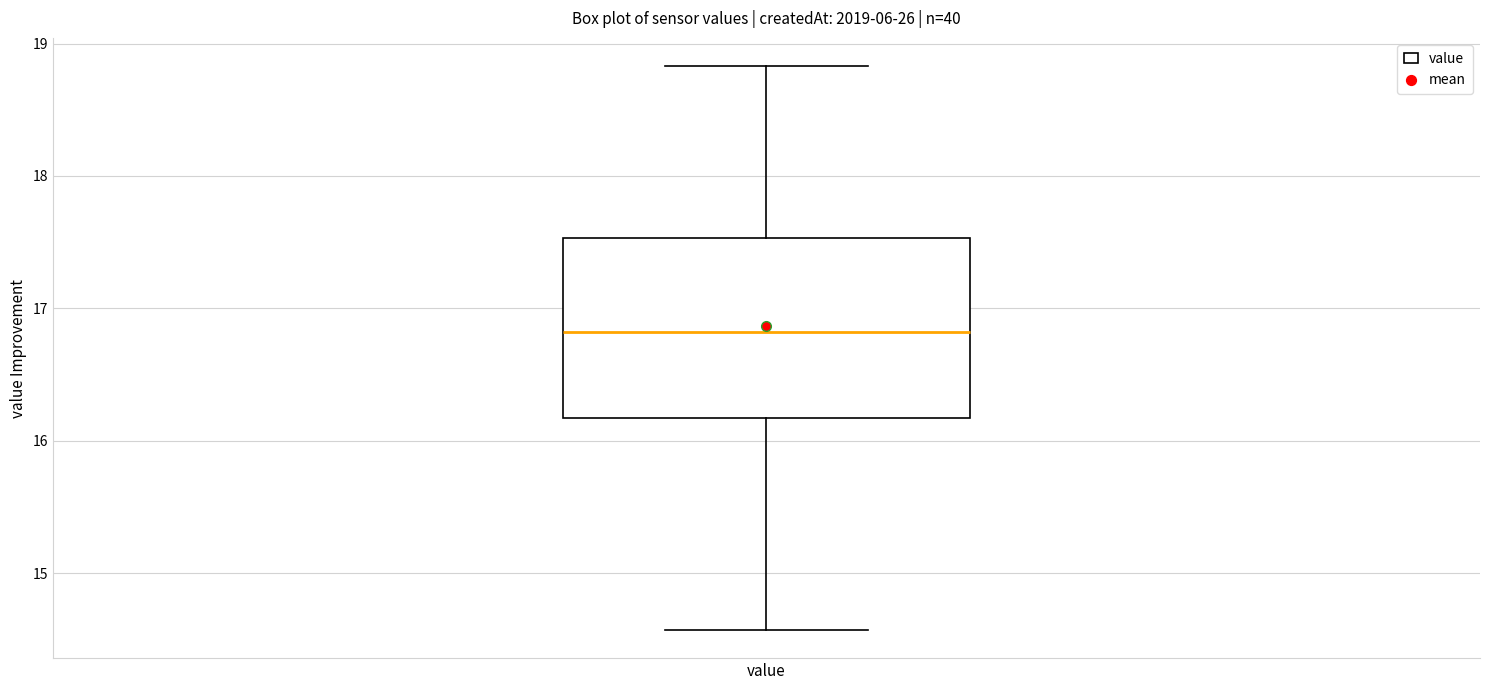

Transcribe this box plot: give where the median line is, the range the box spans, and where the two whiskers end, as read against the y-axis. The values are not printed on the chart, so give them approximately, as read against the axis.

median 16.8, box 16.2 to 17.5, whiskers 14.6 to 18.8